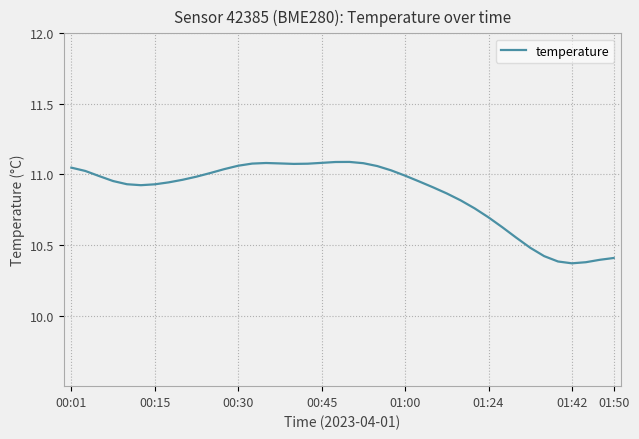

What is the difference between the maximum and minimum values?

0.7